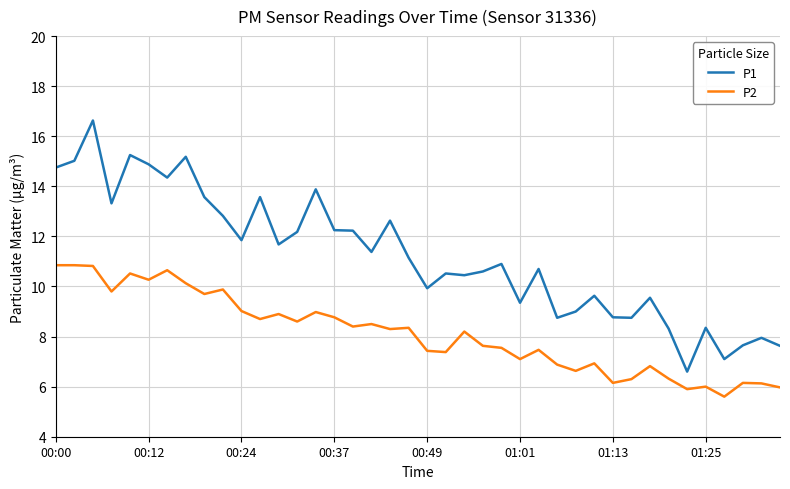

What are all the series names shown in the legend?

P1, P2